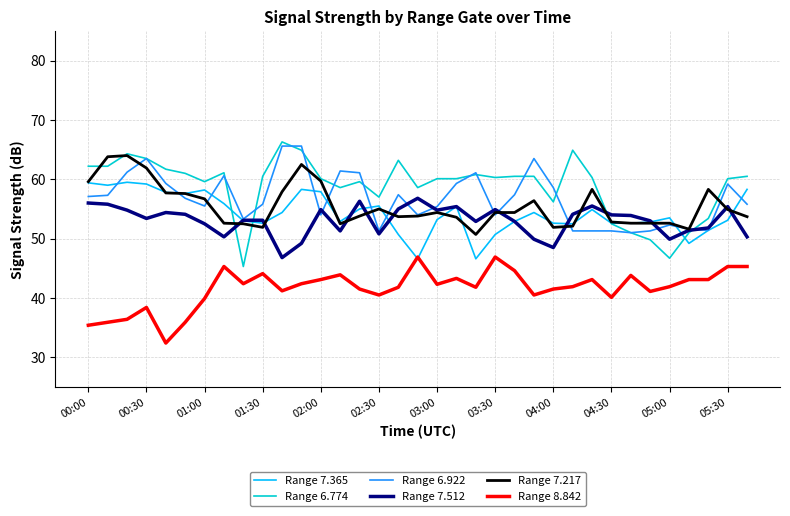

Which series has the widest spread of values?

Range 6.774